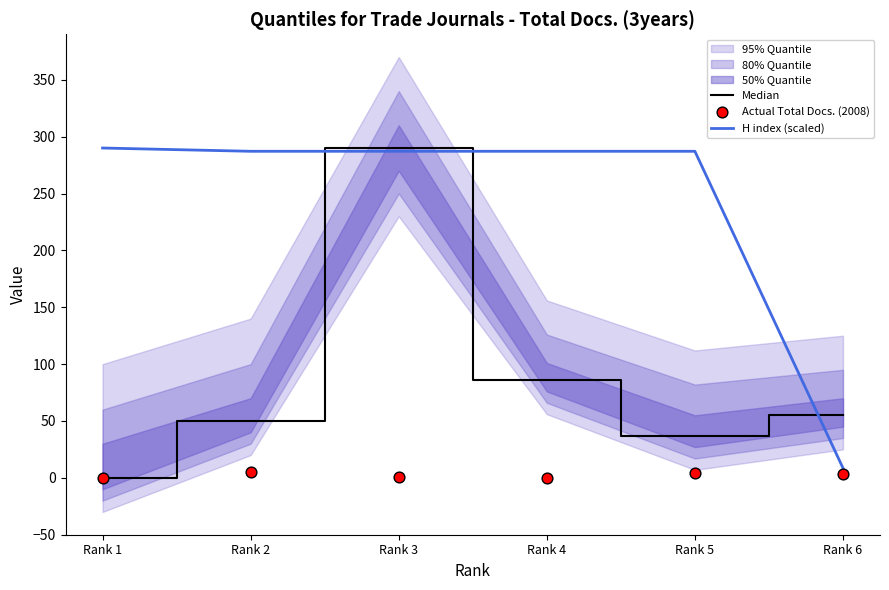

At which label does Median reach its peak?

Rank 3